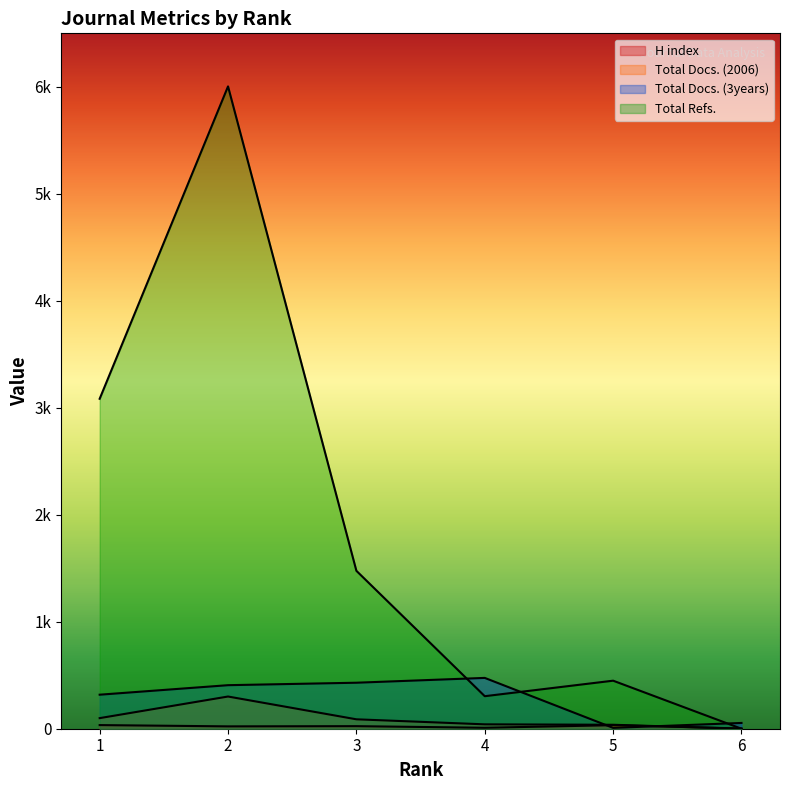

Between 4 and 6, which series saw the biggest shift?

Total Docs. (3years)